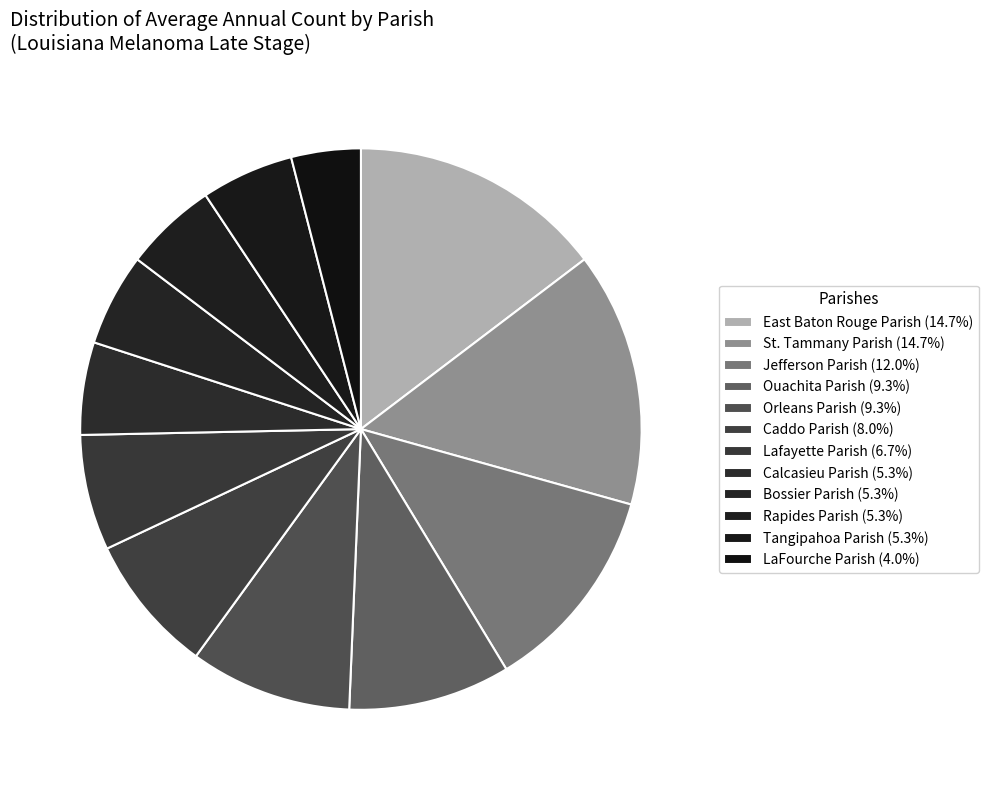

Between Rapides Parish and East Baton Rouge Parish, which is larger?

East Baton Rouge Parish